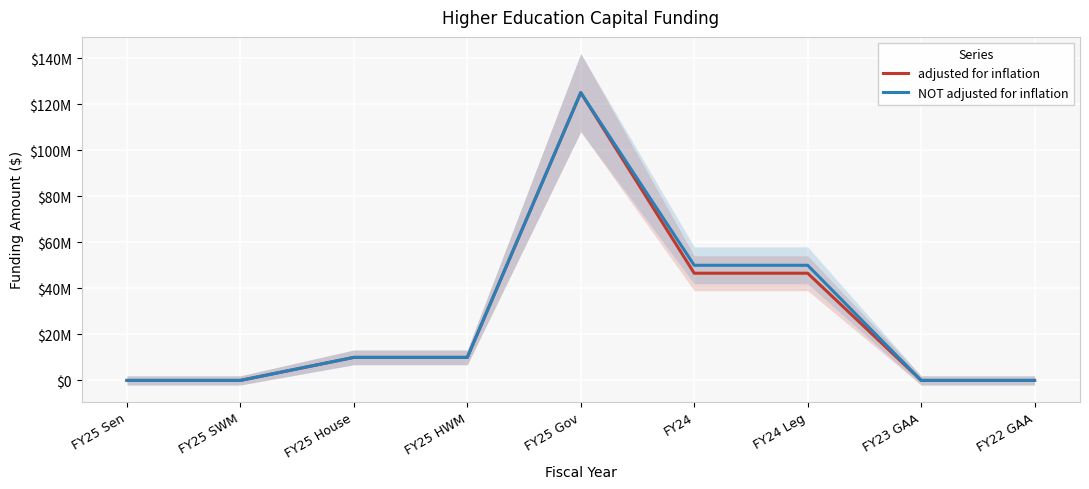

Reading left to right, extract all data points from this chart.

adjusted for inflation: 0	0	10000000	10000000	125000000	46553367	46553367	0	0
NOT adjusted for inflation: 0	0	10000000	10000000	125000000	50000000	50000000	0	0